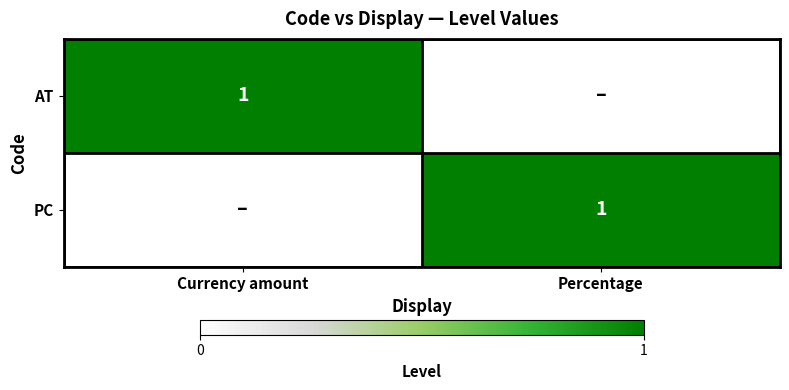

How many data points does each series have?

2